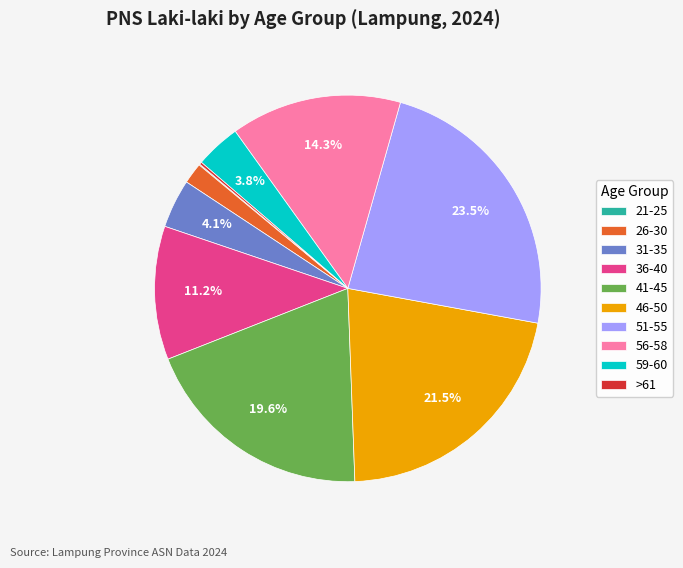

True or false: 59-60 accounts for 4% of the total.

True